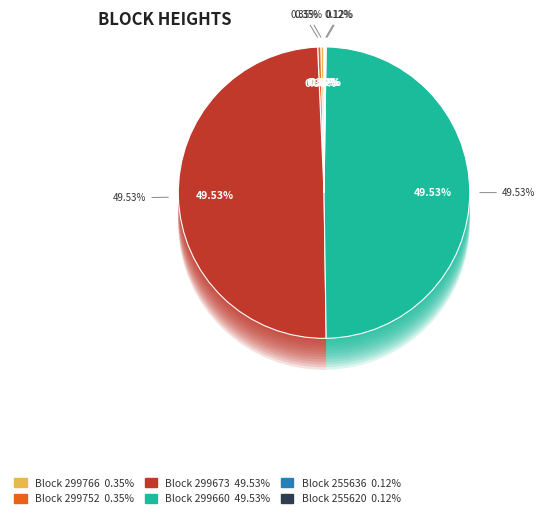

How many slices are in this pie chart?

6